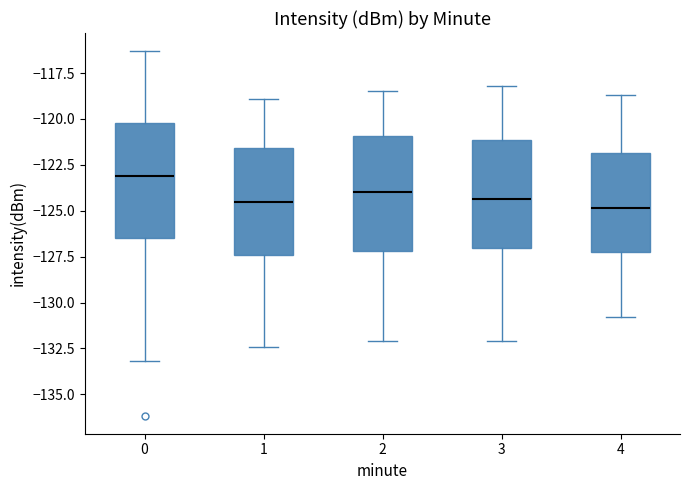

Reading left to right, read every box against the y-axis: the position of its median line, the range the box covers, and the ends of its whiskers. The values are not printed on the chart, so give them approximately, as read against the axis.

0: median -123.0, box -126.5 to -120.0, whiskers -133.0 to -116.5
1: median -124.5, box -127.5 to -121.5, whiskers -132.5 to -119.0
2: median -124.0, box -127.0 to -121.0, whiskers -132.0 to -118.5
3: median -124.5, box -127.0 to -121.0, whiskers -132.0 to -118.0
4: median -125.0, box -127.0 to -122.0, whiskers -131.0 to -118.5